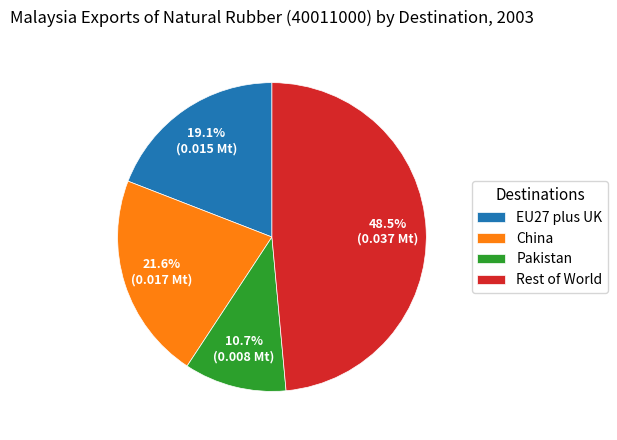

The Rest of World slice represents 60% of the pie. True or false?

False